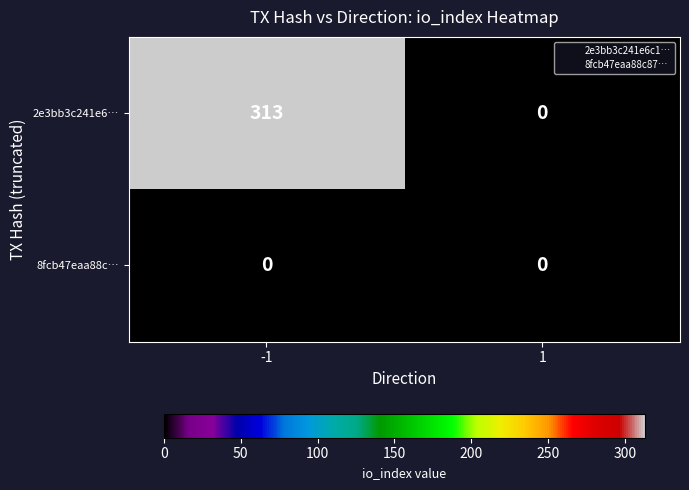

What is the sum of all 2e3bb3c241e6… values?

313